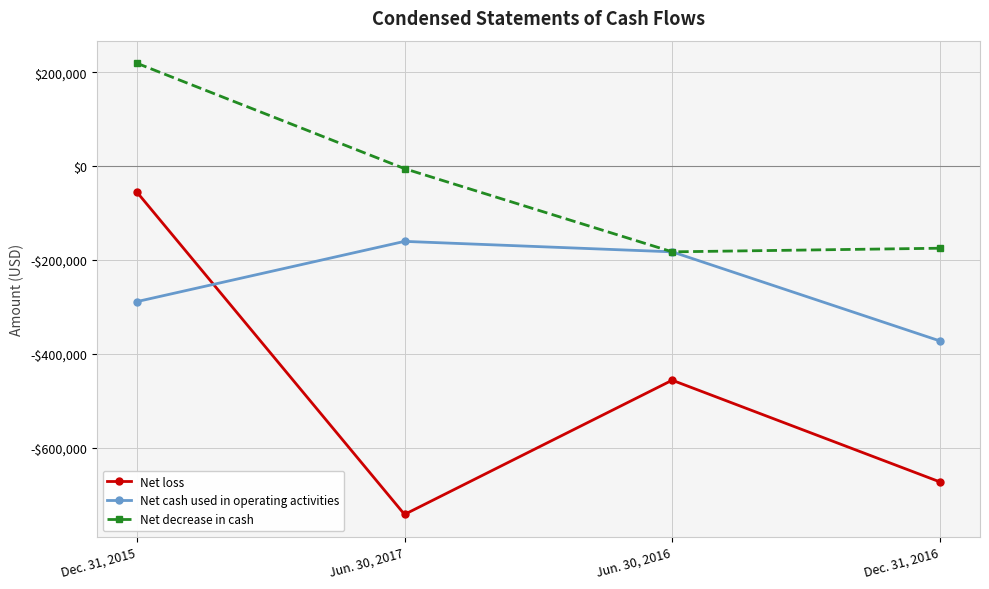

What is the difference between the Net cash used in operating activities values at Dec. 31, 2016 and Jun. 30, 2017?

212090